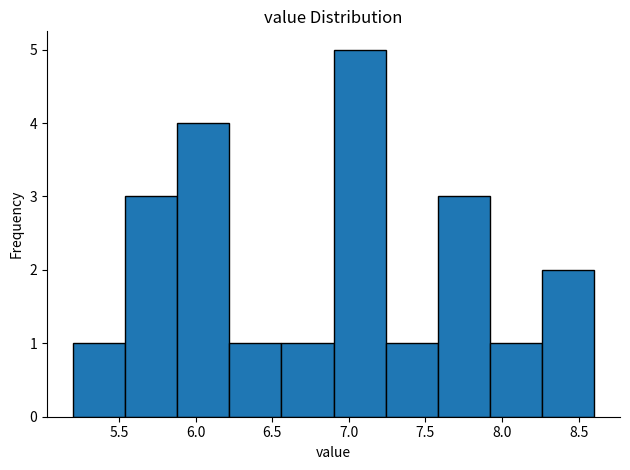

What is the height of the bar covering 7.24 to 7.58 on the x-axis? Neither the bar edges nor the heights are printed on the chart, so give them approximately, as read against the axes.

1